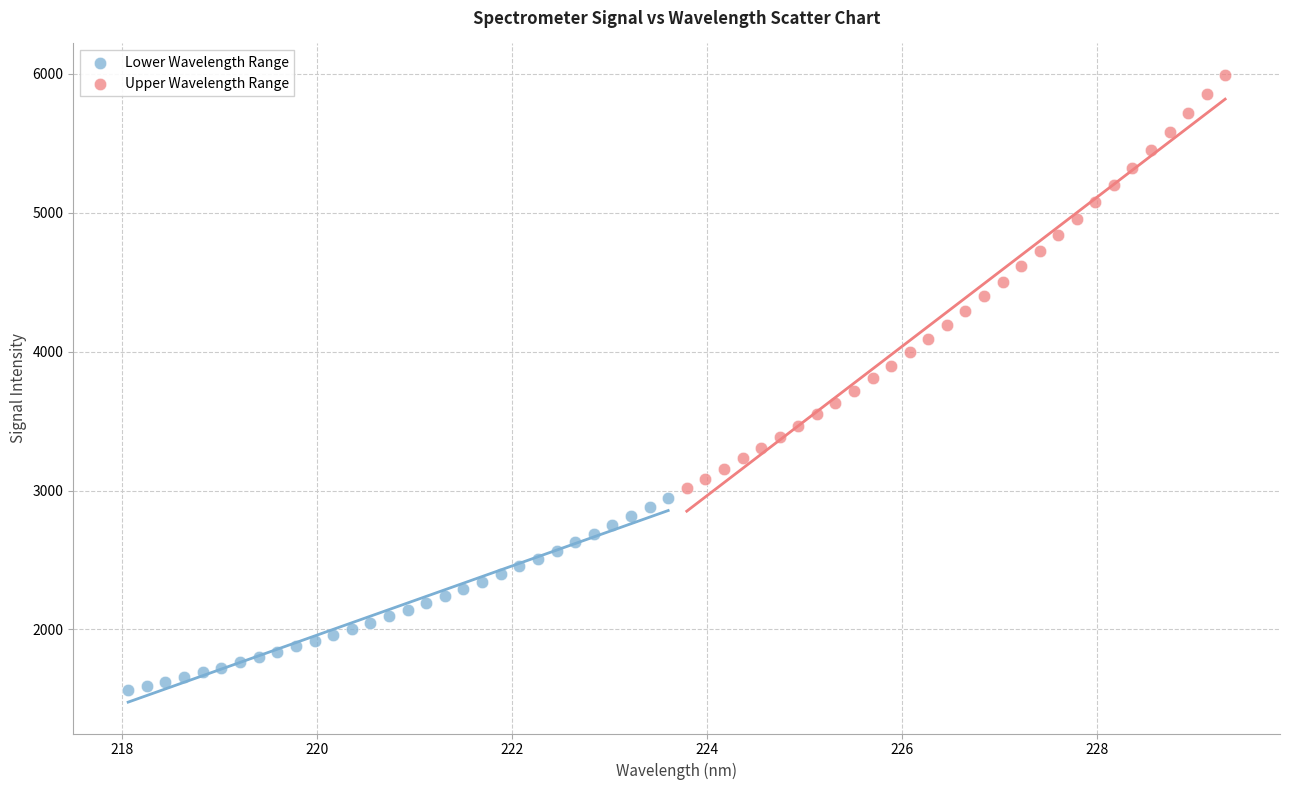

Which series contains the lowest Y value?

Lower Wavelength Range